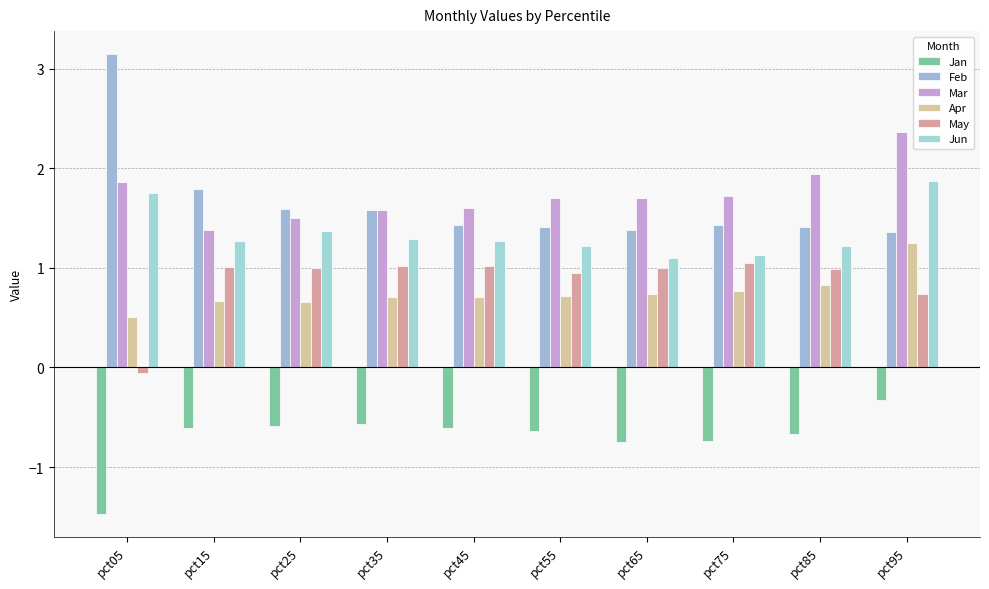

Are the bars horizontal?

No